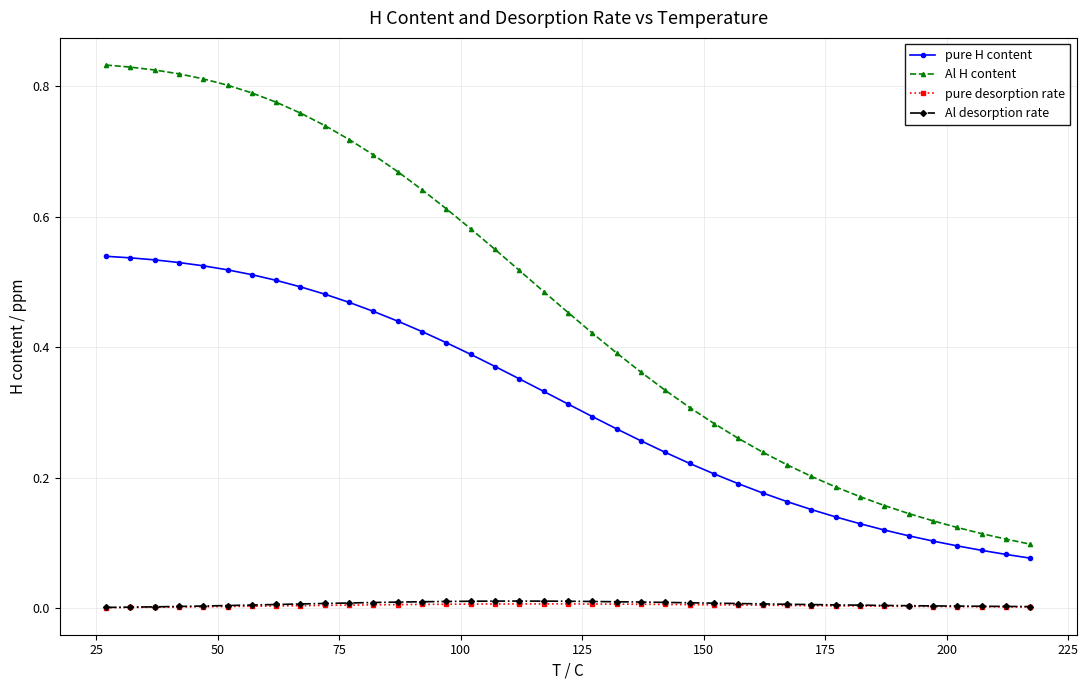

Count the pure desorption rate values in the range 0 to 1.

39